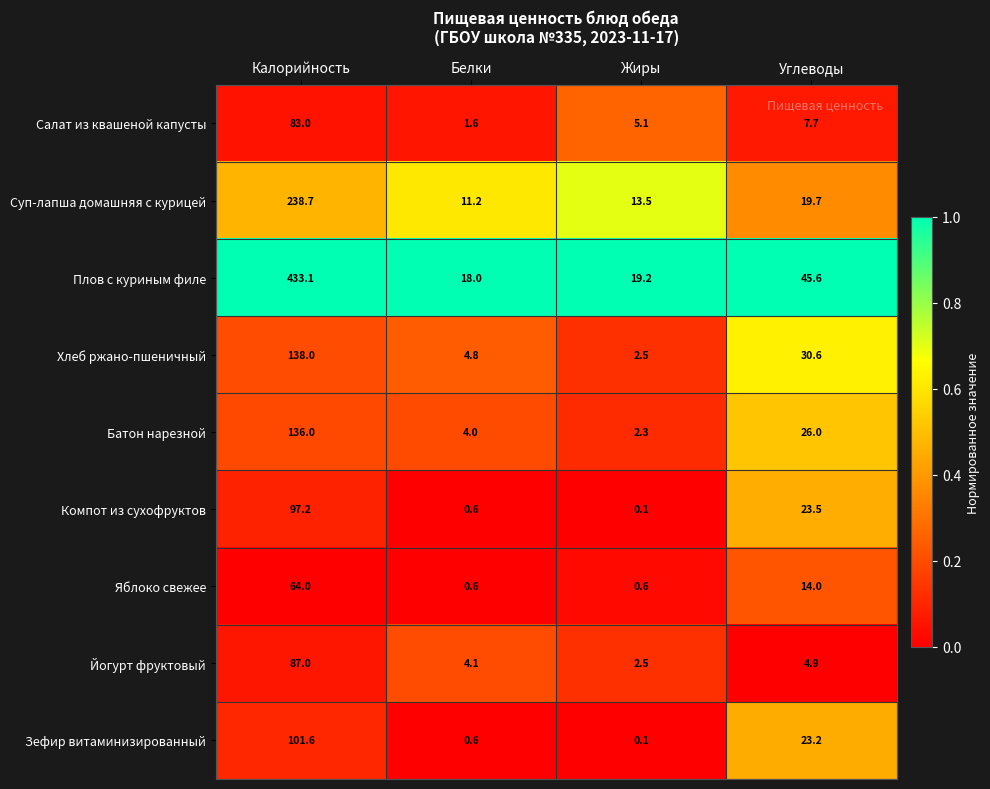

What is the average value of the Плов с куриным филе series?

129.0